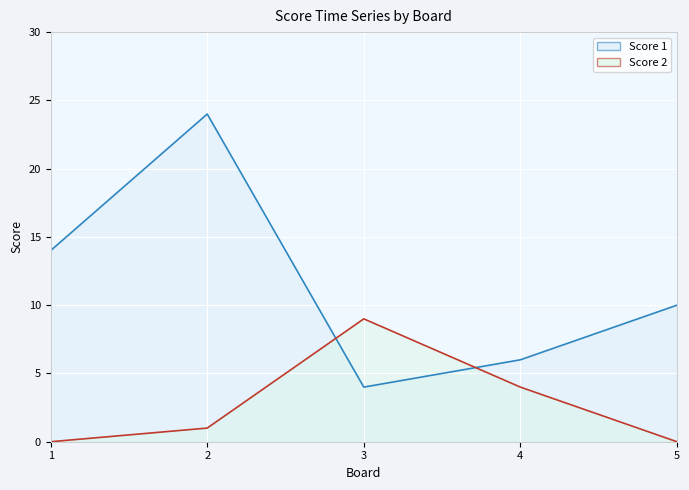

What is the value of the Score 2 point at the 4th from the left?

4